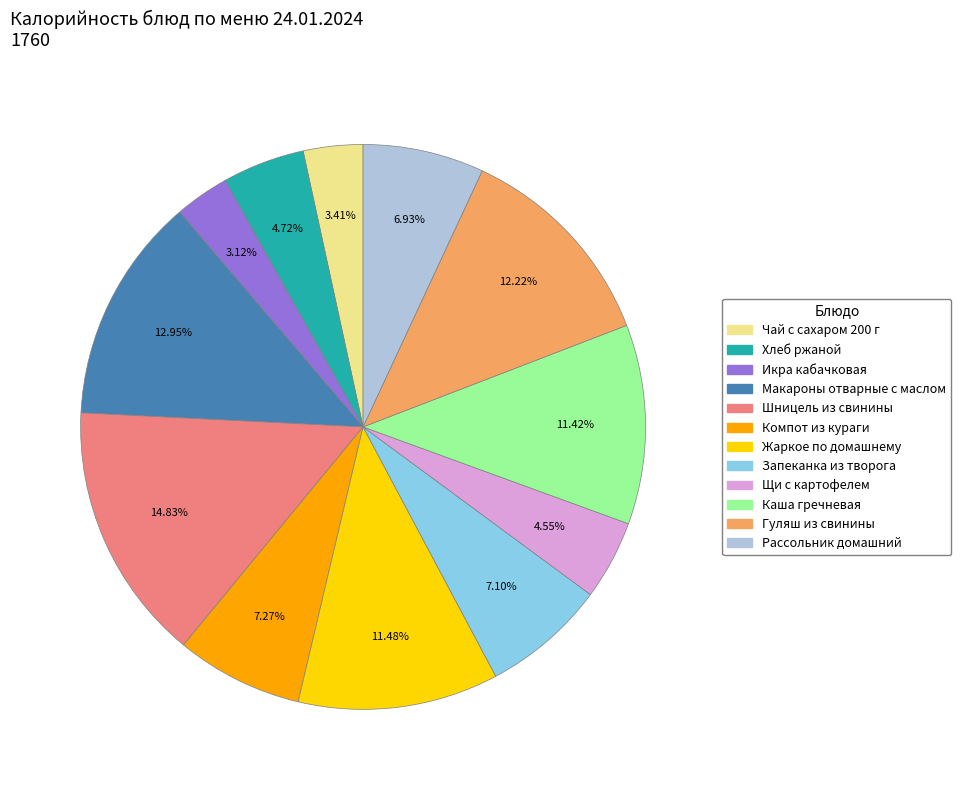

Is the sum of Каша гречневая and Компот из кураги greater than half?

No